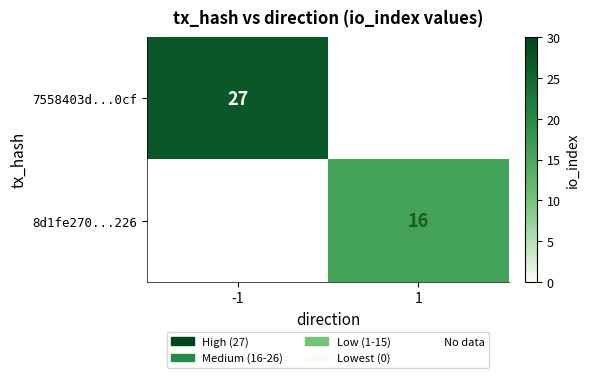

The value of 7558403d...0cf at -1 is 27. True or false?

True